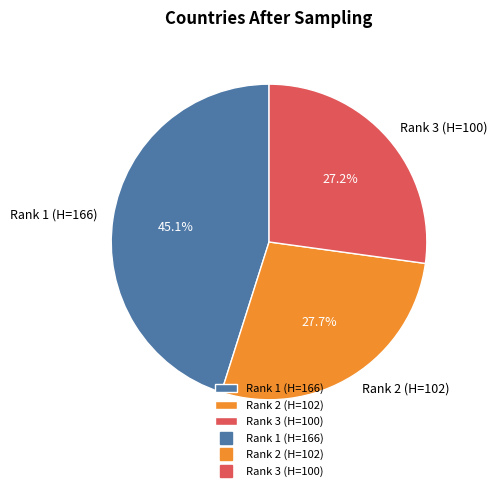

How many segments does this pie chart have?

3